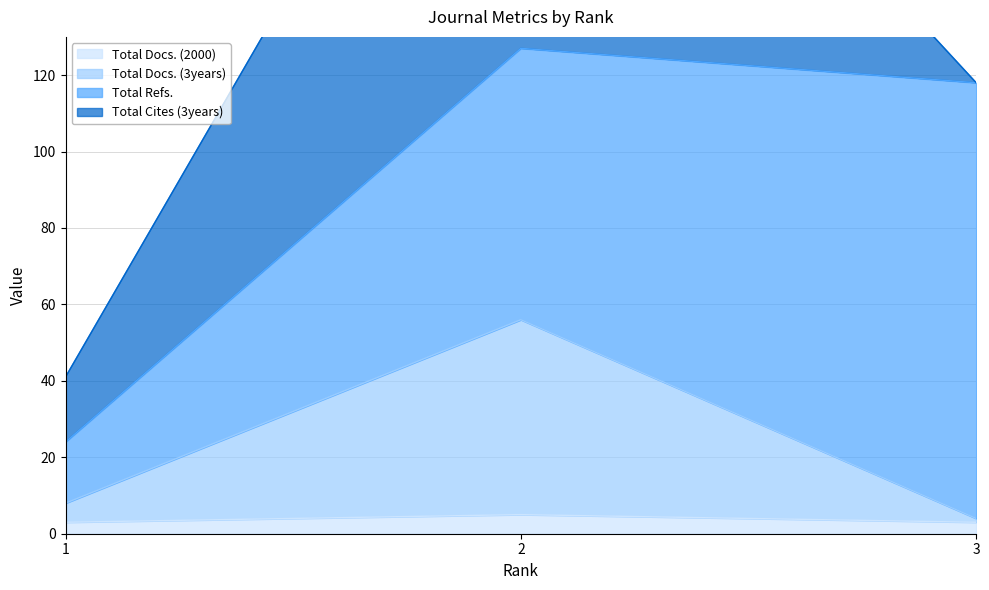

How many values in the Total Docs. (3years) series are below 8?

1